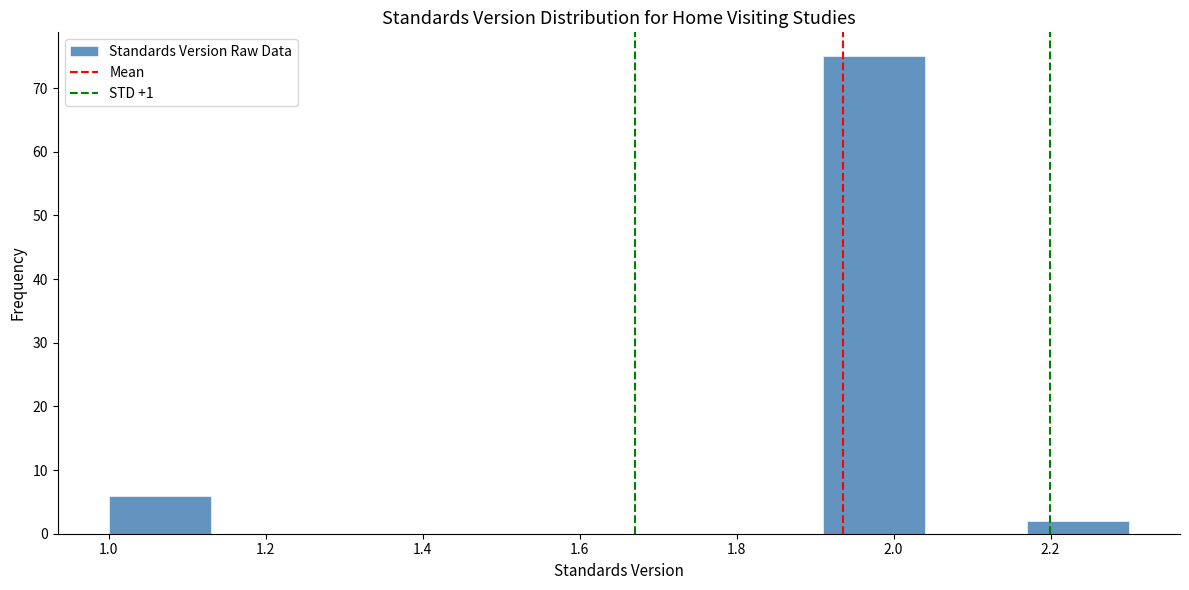

Reading left to right, transcribe this chart: for each bar, give the range it covers on the x-axis and its height. Neither the bar edges nor the heights are printed on the chart, so give them approximately, as read against the axes.

1.00 to 1.13: 6
1.13 to 1.26: 0
1.26 to 1.39: 0
1.39 to 1.52: 0
1.52 to 1.65: 0
1.65 to 1.78: 0
1.78 to 1.91: 0
1.91 to 2.04: 75
2.04 to 2.17: 0
2.17 to 2.30: 2